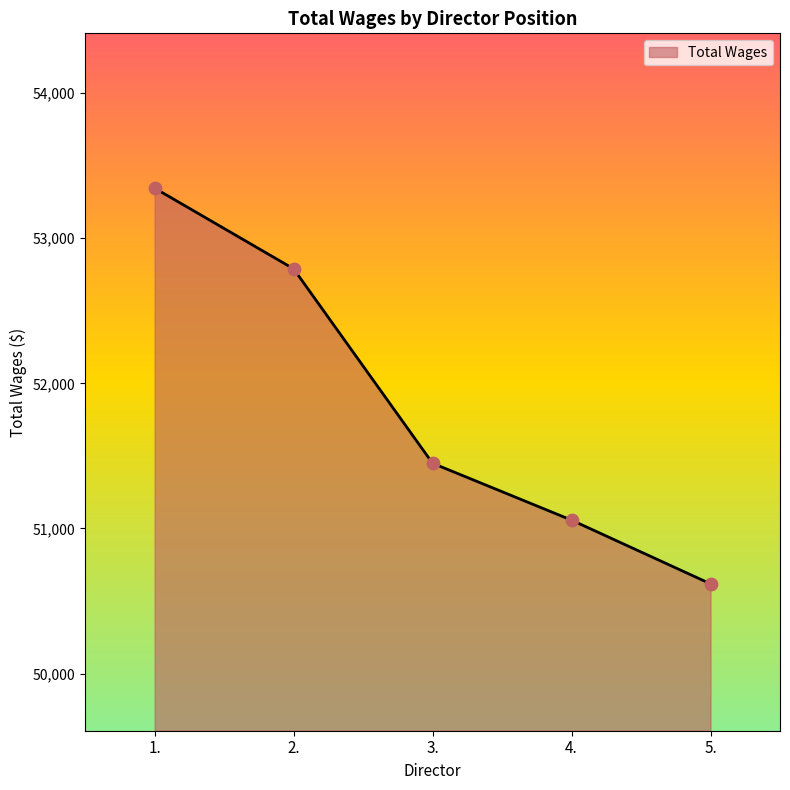

Between 4. and 2., which is larger?

2.